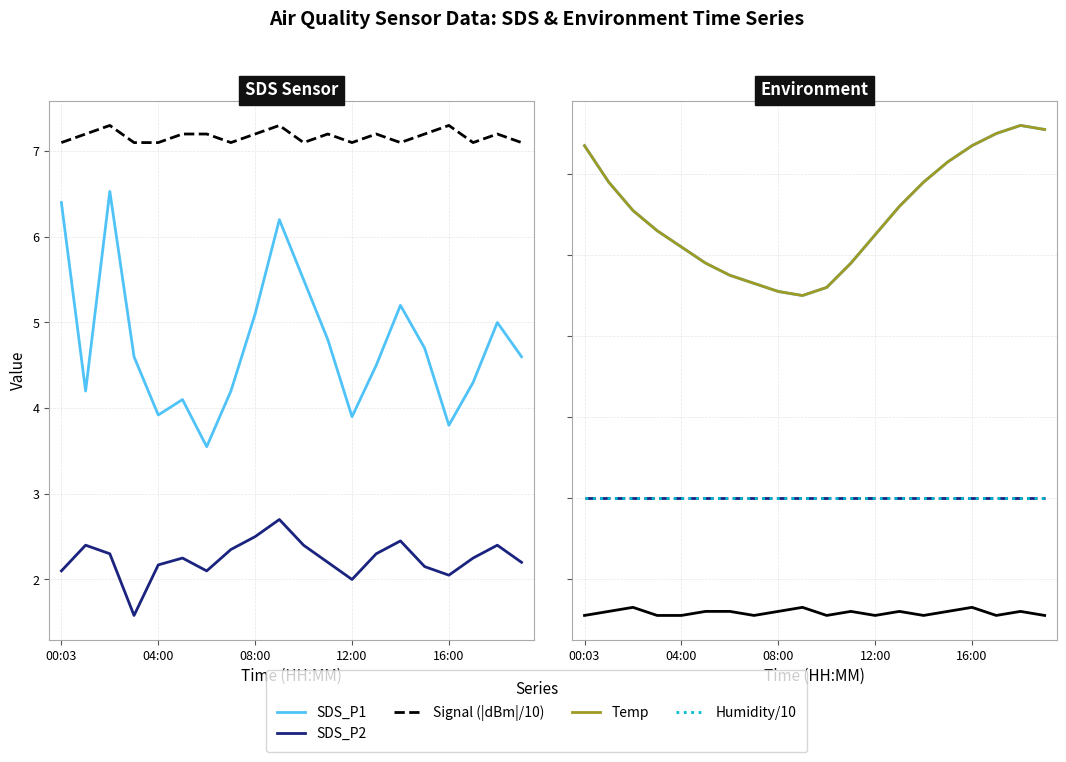

Count the number of data series in this chart.

5